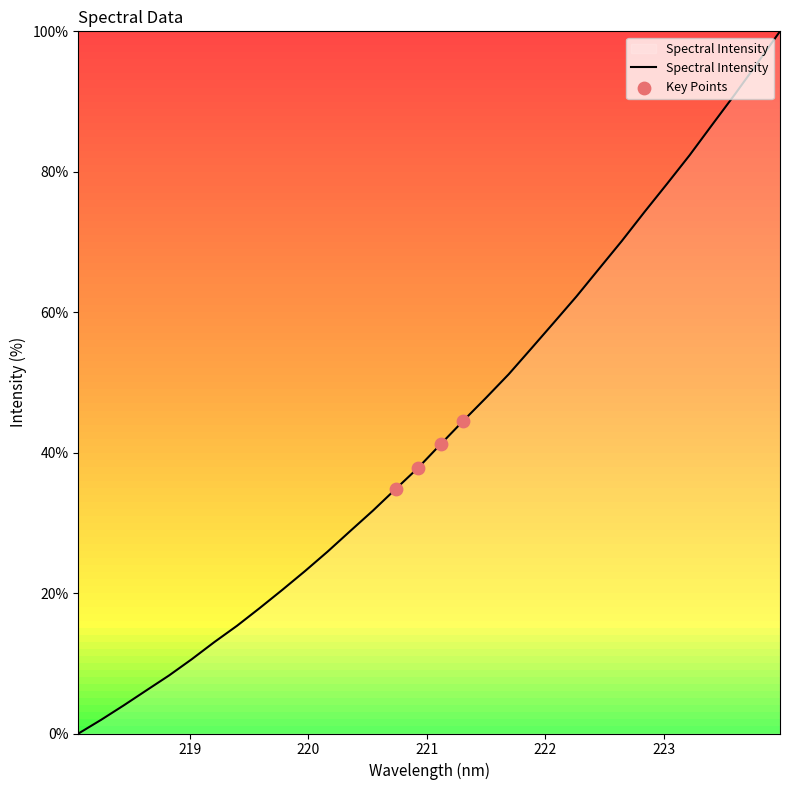

What is the difference between the maximum and minimum values?

100.0